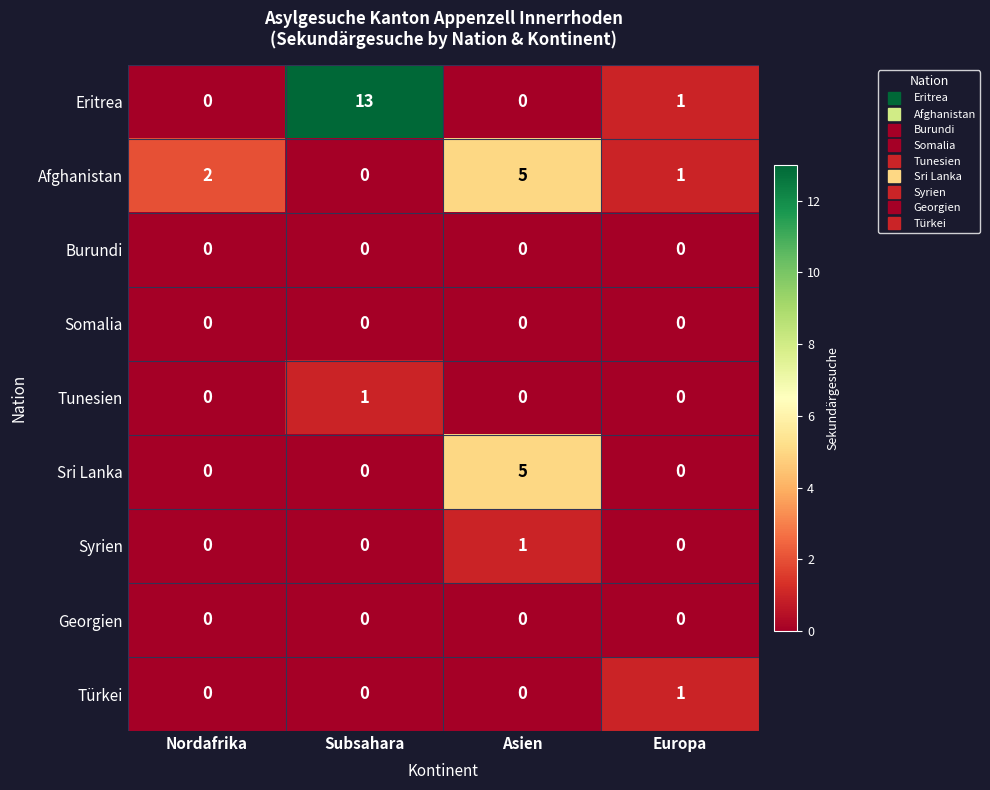

Count the number of categories in the chart.

4